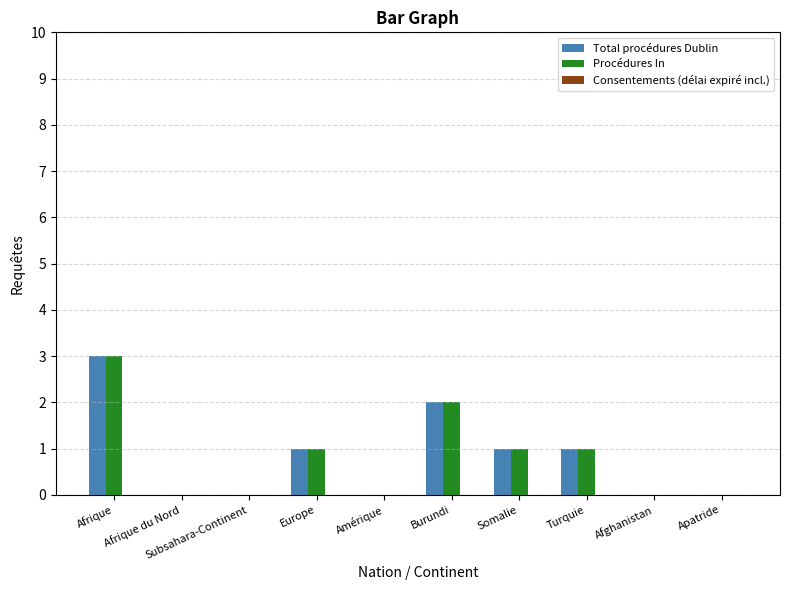

Which category has the highest value in the Total procédures Dublin series?

Afrique